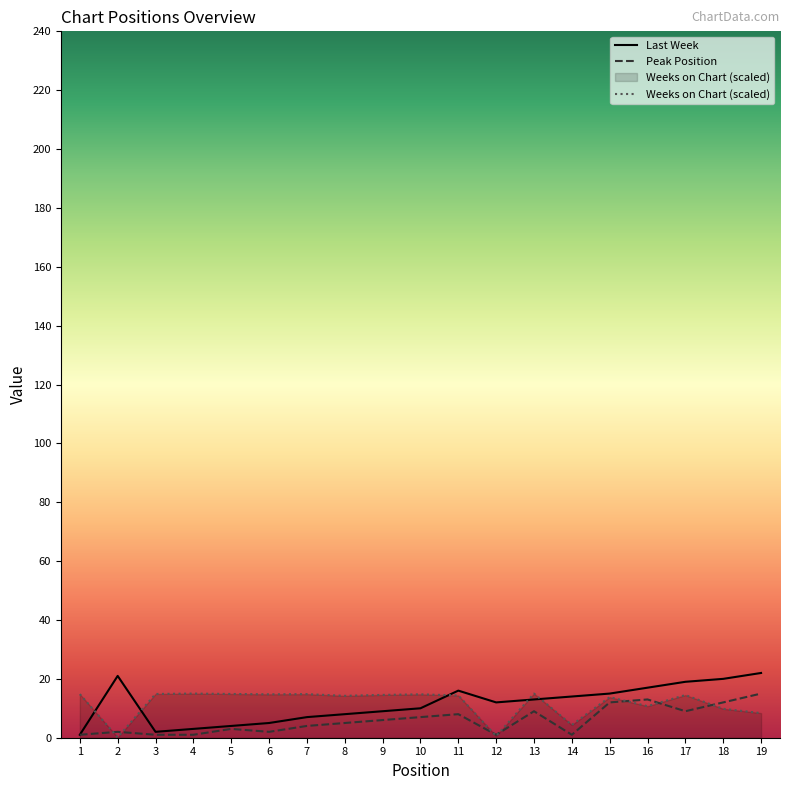

What is the sum of the Last Week values at 6 and 18?

25.0